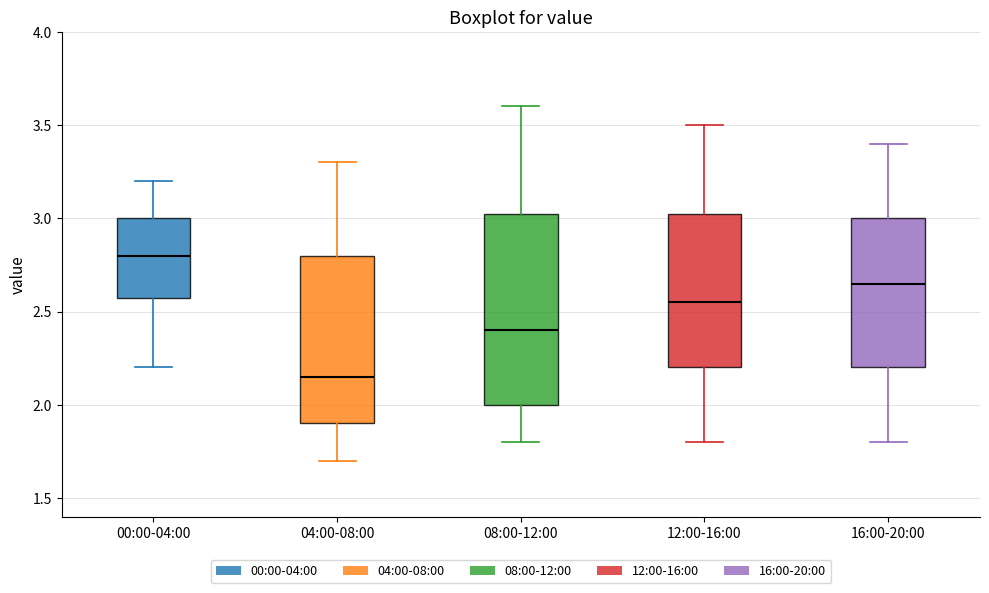

Reading left to right, read every box against the y-axis: the position of its median line, the range the box covers, and the ends of its whiskers. The values are not printed on the chart, so give them approximately, as read against the axis.

00:00-04:00: median 2.80, box 2.60 to 3.00, whiskers 2.20 to 3.20
04:00-08:00: median 2.15, box 1.90 to 2.80, whiskers 1.70 to 3.30
08:00-12:00: median 2.40, box 2.00 to 3.05, whiskers 1.80 to 3.60
12:00-16:00: median 2.55, box 2.20 to 3.05, whiskers 1.80 to 3.50
16:00-20:00: median 2.65, box 2.20 to 3.00, whiskers 1.80 to 3.40